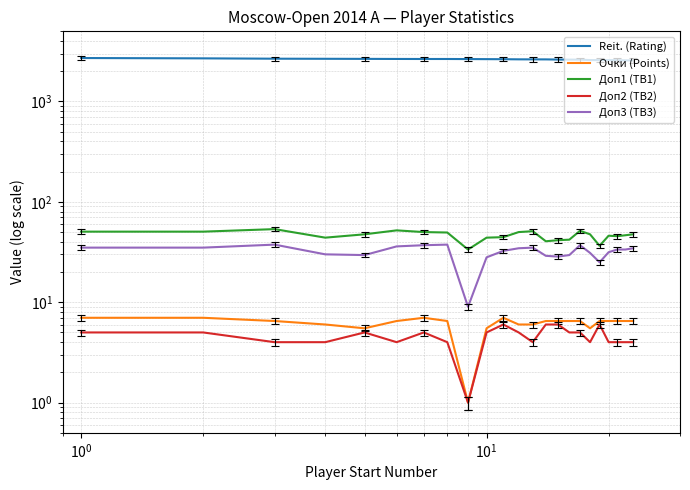

True or false: Доп3 (TB3) and Доп1 (TB1) cross at least once.

False